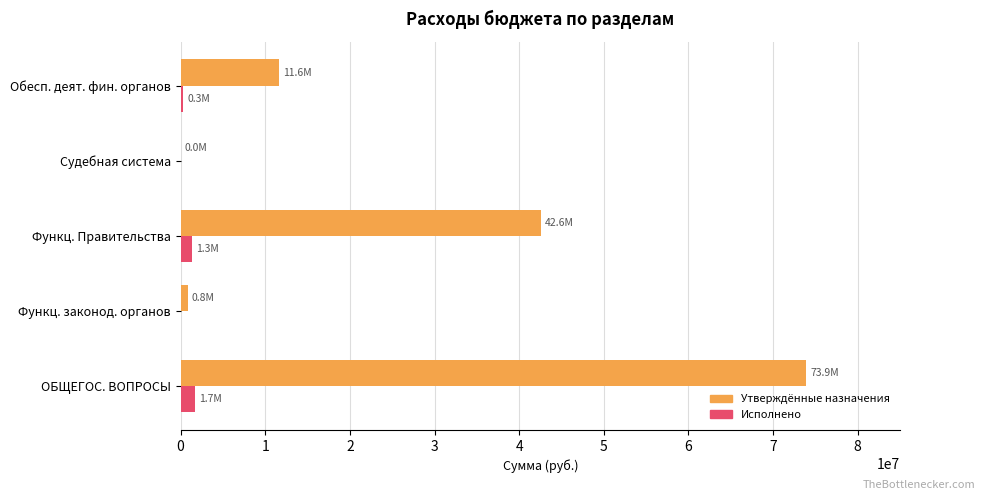

At which category is the sum across all series the highest?

ОБЩЕГОС. ВОПРОСЫ